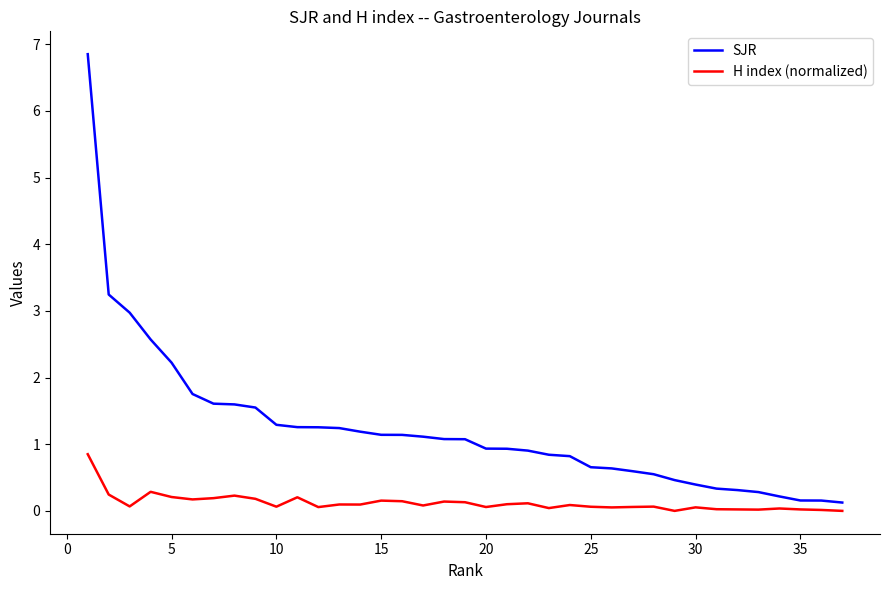

Which series has the widest spread of values?

SJR